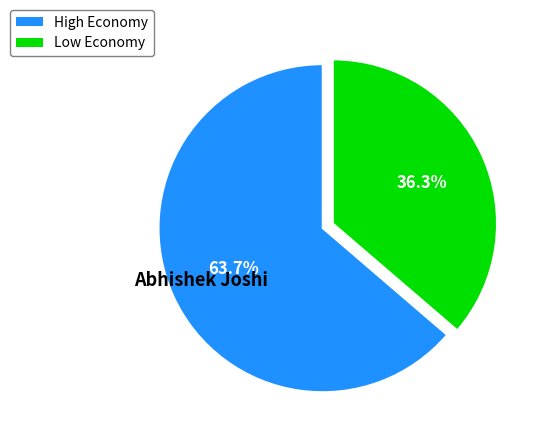

Is there any slice that represents more than half of the pie?

Yes